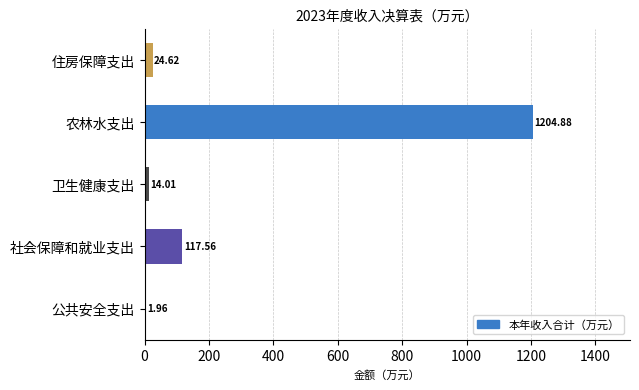

How many values exceed 24?

3